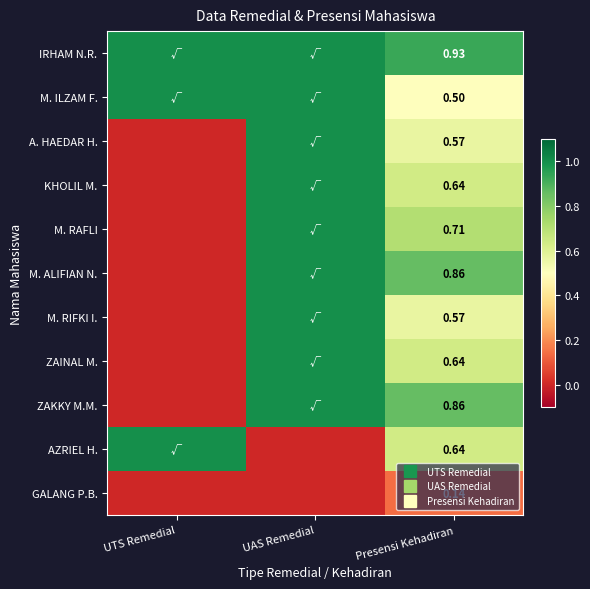

What value does the KHOLIL M. series have at Presensi Kehadiran?

0.6